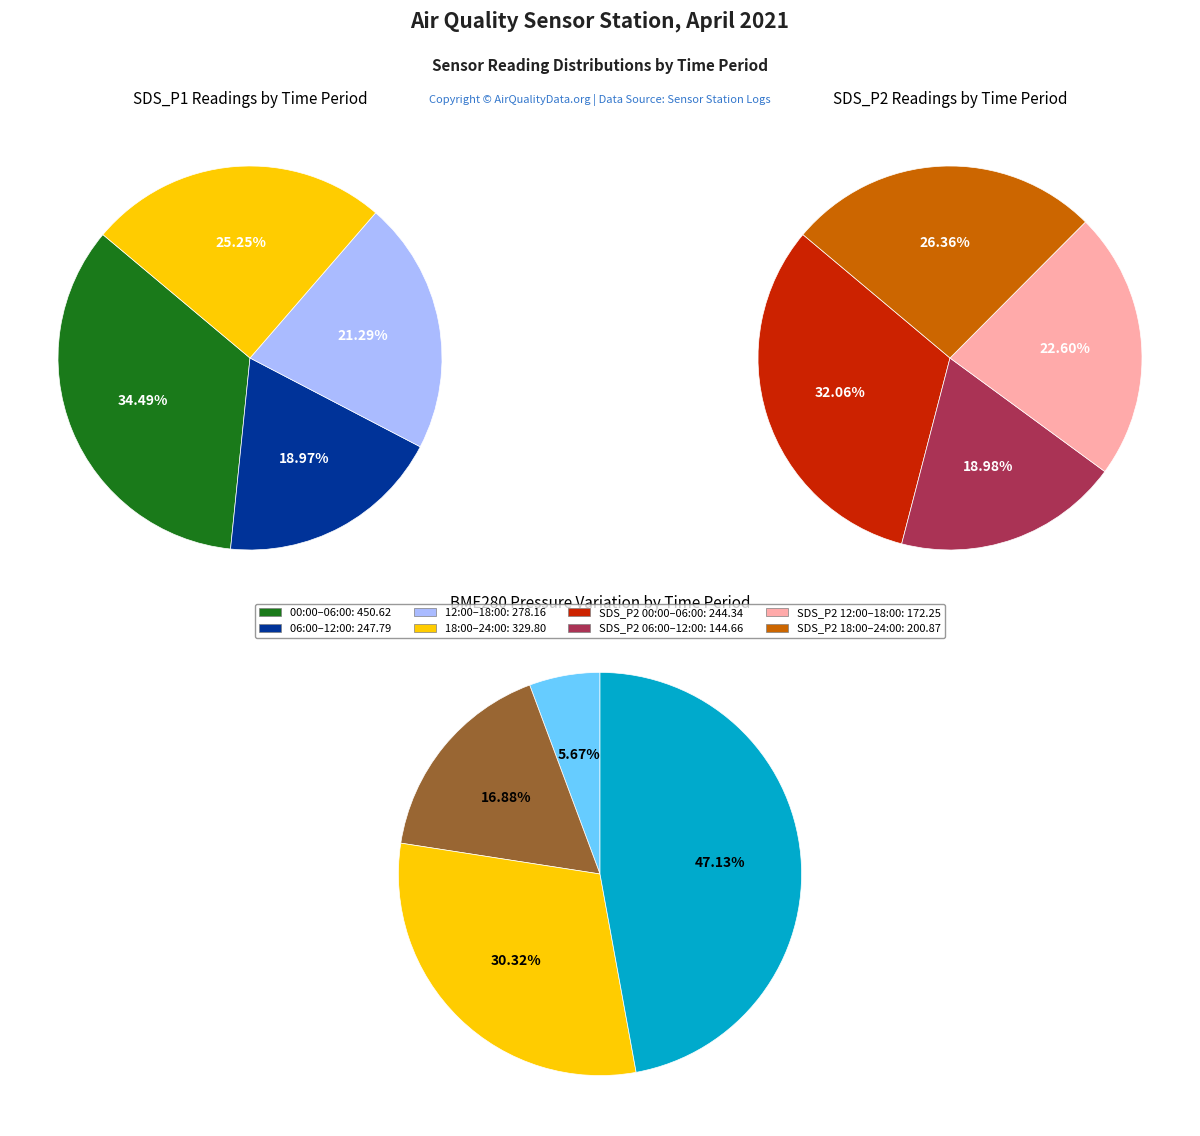

Does any single category account for the majority?

No